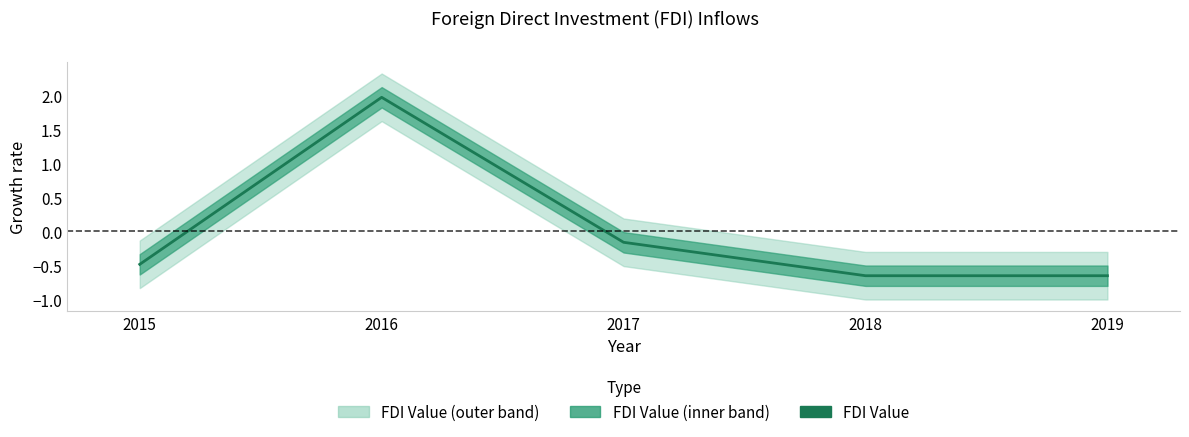

Reading right to left, what are all the values shown in this chart?

2019=-0.7	2018=-0.7	2017=-0.2	2016=2.0	2015=-0.5